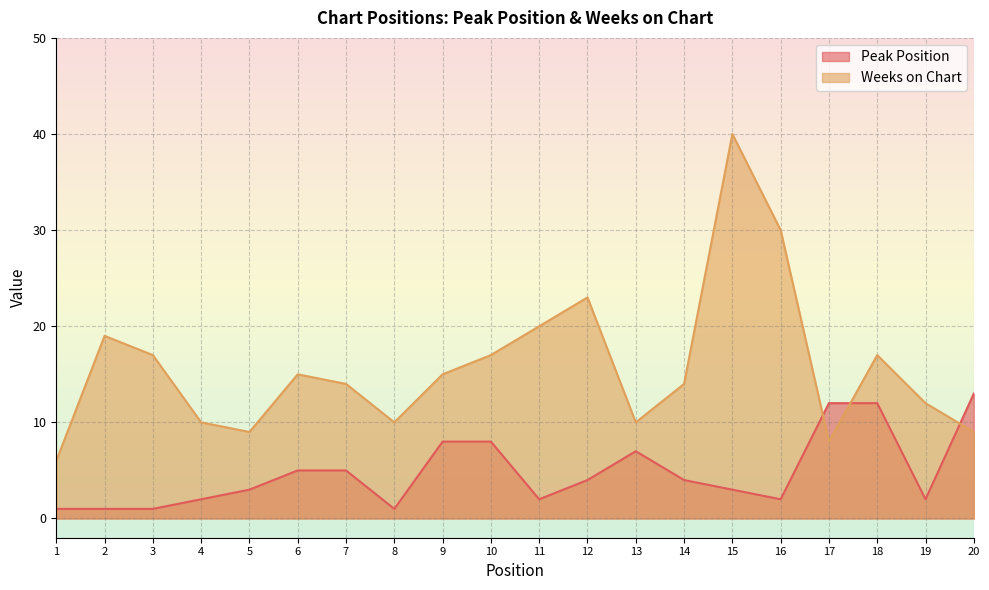

Reading left to right, what are all the values shown in this chart?

Peak Position: 1	1	1	2	3	5	5	1	8	8	2	4	7	4	3	2	12	12	2	13
Weeks on Chart: 6	19	17	10	9	15	14	10	15	17	20	23	10	14	40	30	8	17	12	9